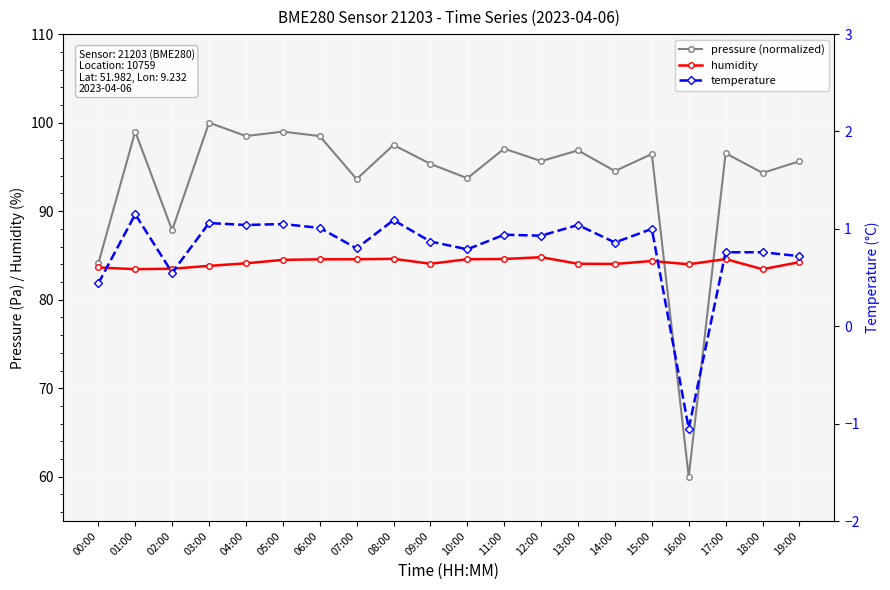

Is the value of humidity at 09:00 greater than the value of pressure (normalized) at 08:00?

No